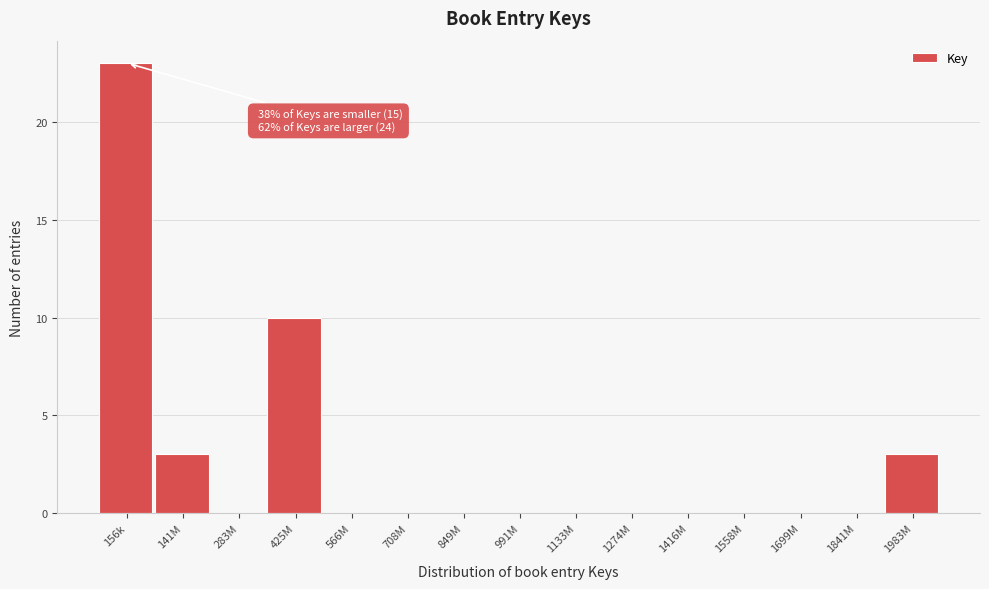

Reading right to left, what are all the values shown in this chart?

1983M=3	1841M=0	1699M=0	1558M=0	1416M=0	1274M=0	1133M=0	991M=0	849M=0	708M=0	566M=0	425M=10	283M=0	141M=3	156k=23